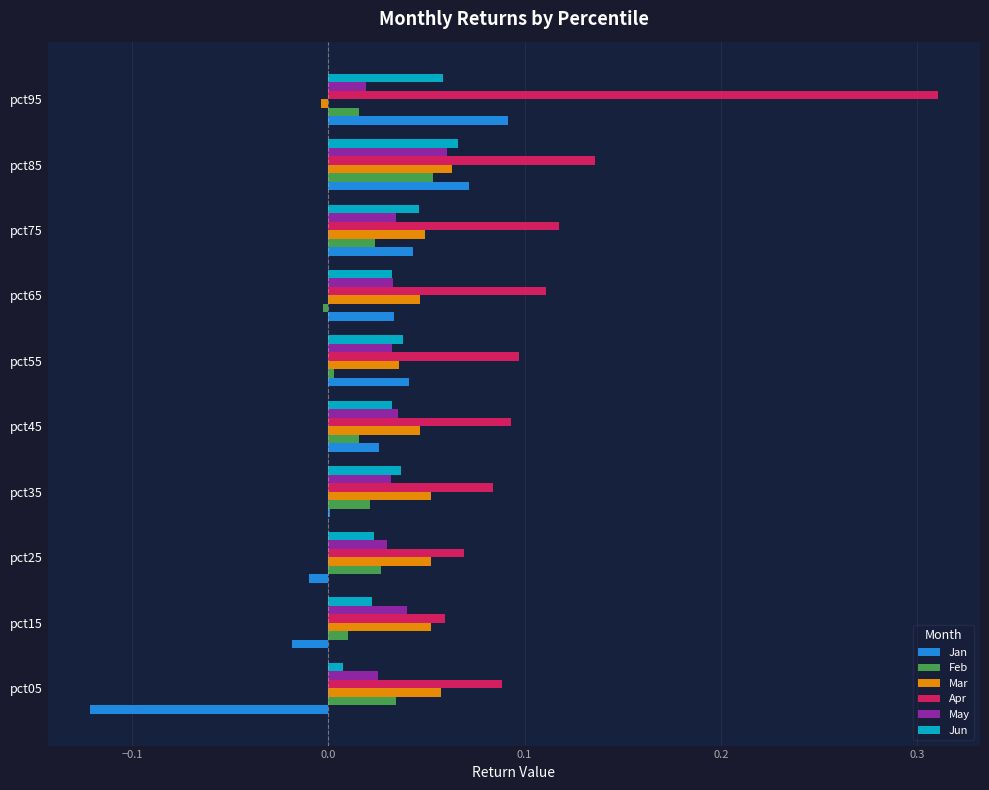

The Apr series shows 0.1 at pct15. True or false?

True